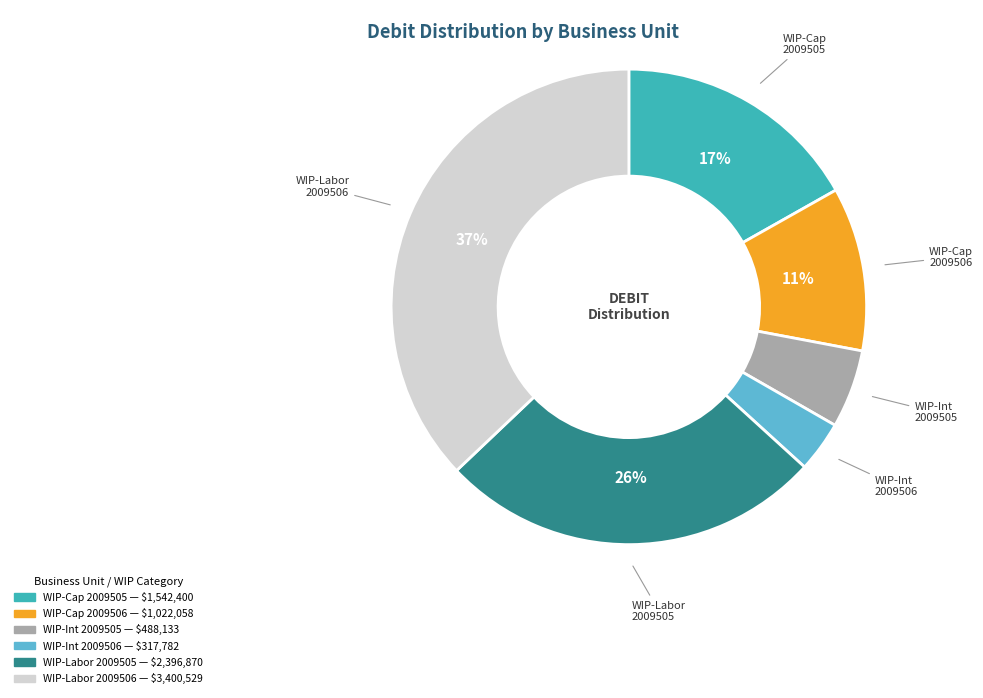

Is there any slice that represents more than half of the pie?

No